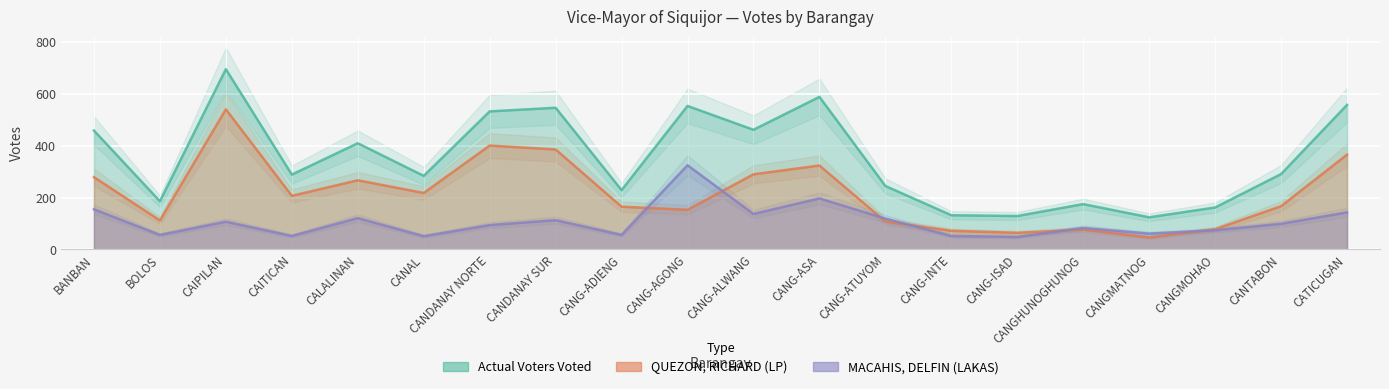

What is the label of the 11th point from the right?

CANG-AGONG